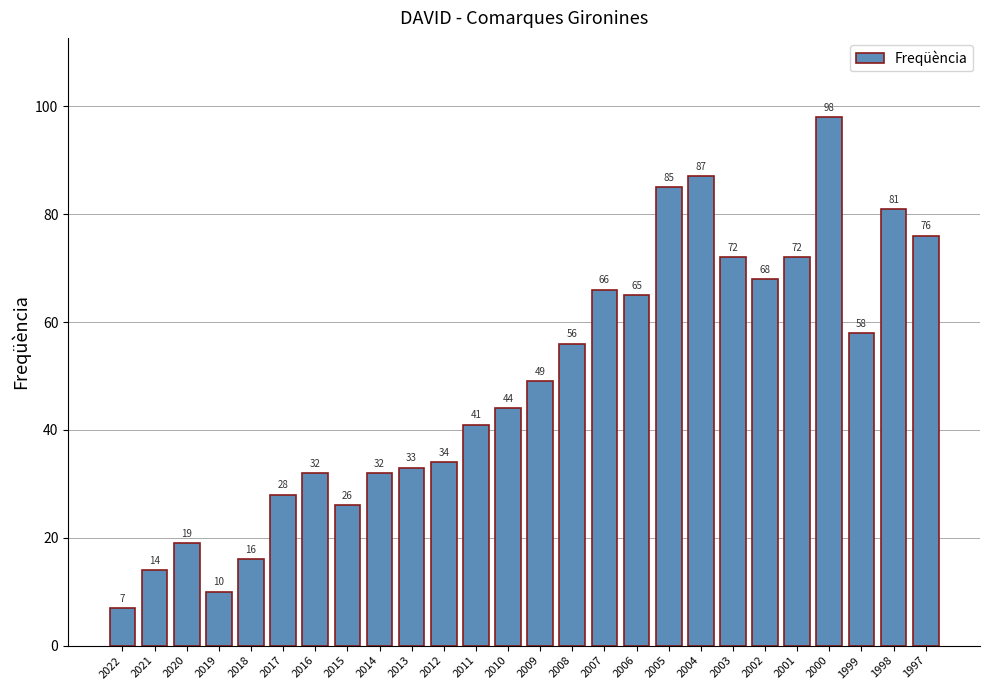

What is the sum of all values?

1269